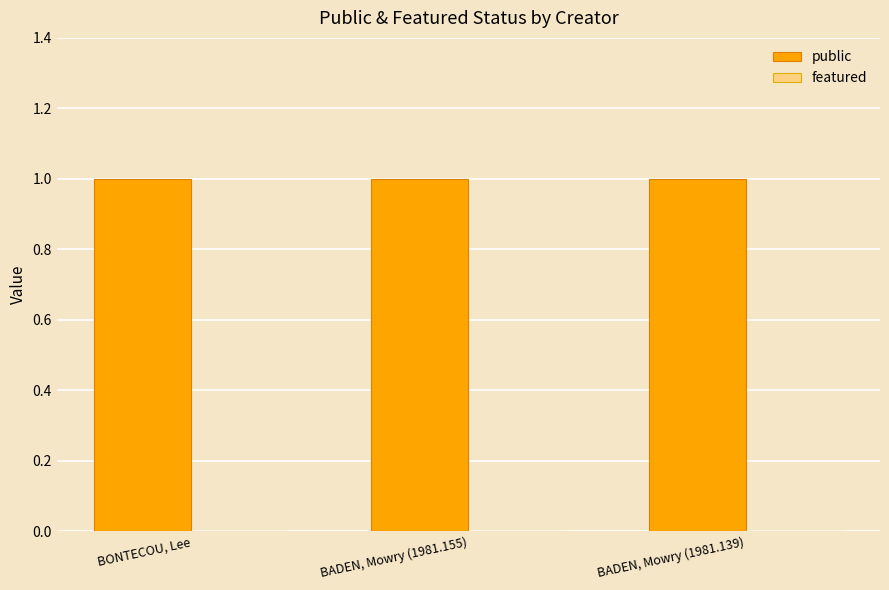

Reading left to right, list all the values displayed in this chart.

public: 1	1	1
featured: 0	0	0